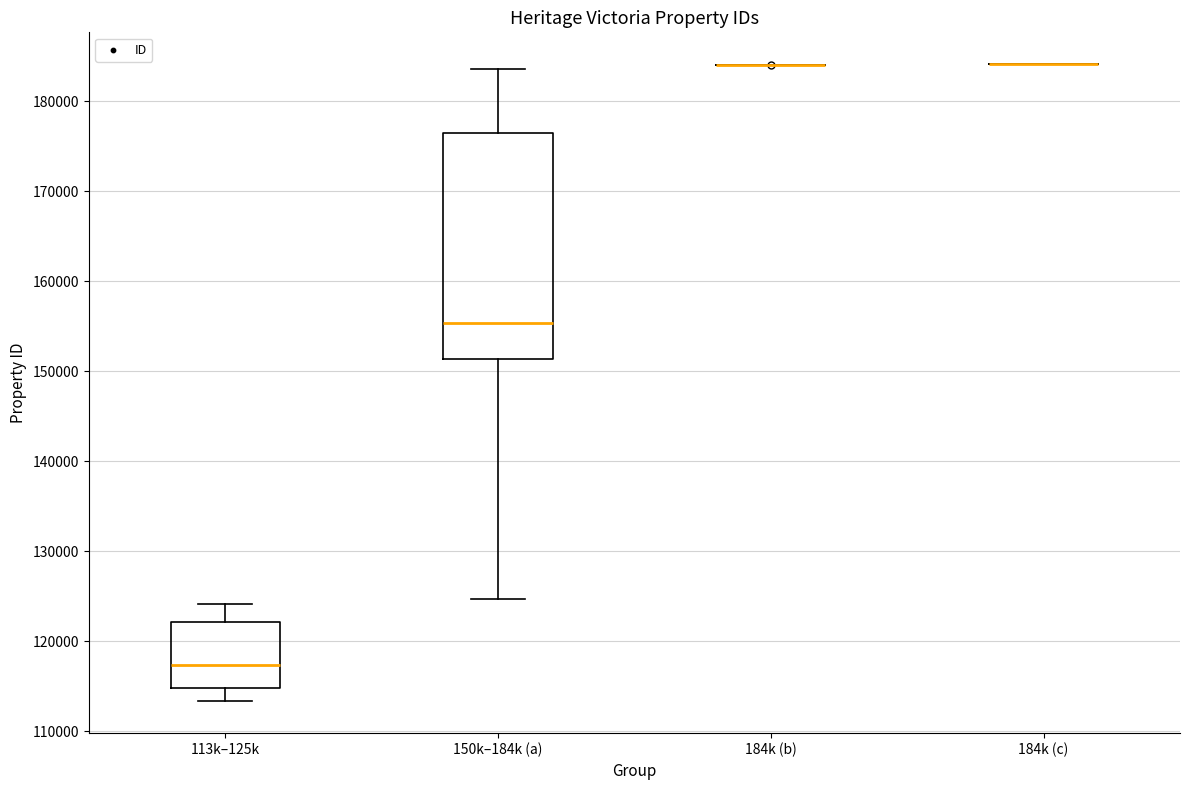

Which box is the tallest, from its lower edge to its upper edge?

150k–184k (a)